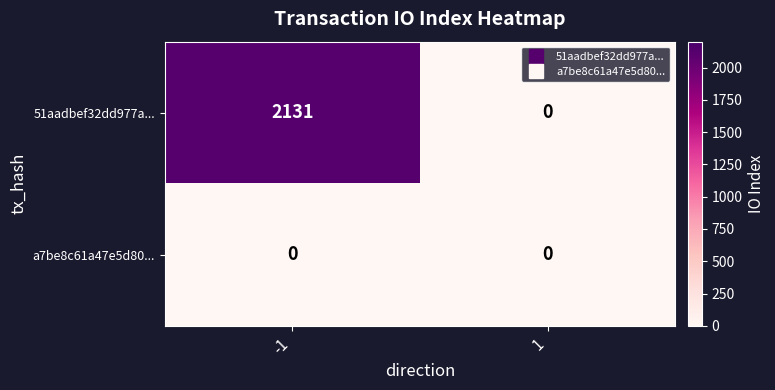

Reading left to right, extract all data points from this chart.

51aadbef32dd977a...: -1=2131	1=0
a7be8c61a47e5d80...: -1=0	1=0